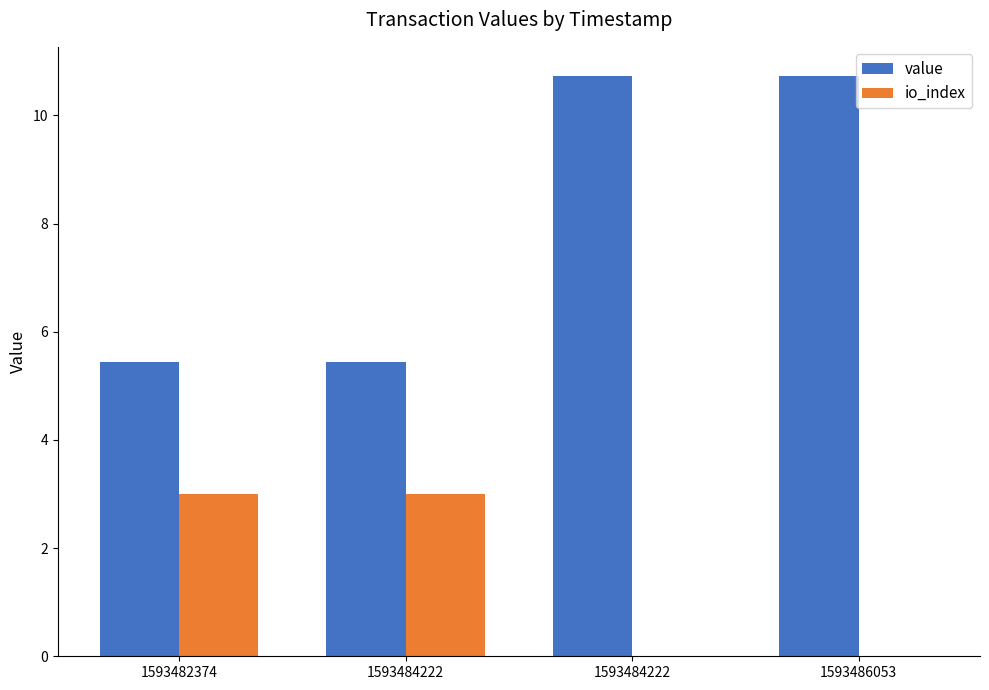

Which category has the lowest value across all series?

1593484222